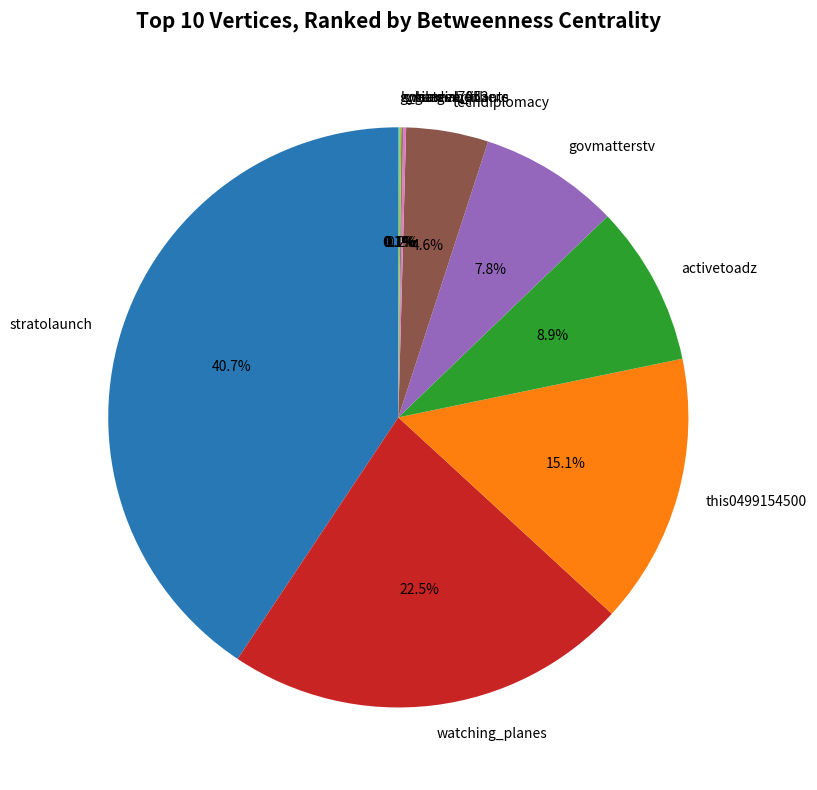

To the nearest percent, what is the average slice percentage?

10%